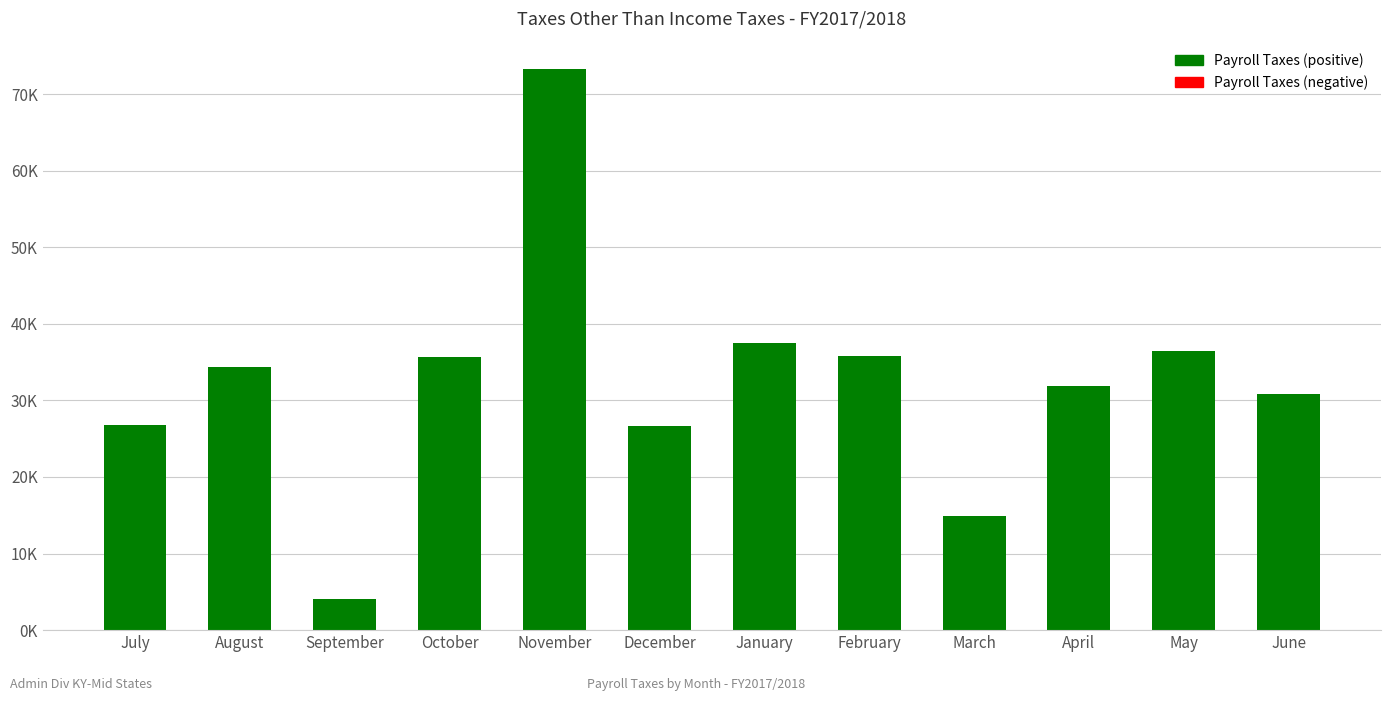

Does the chart contain stacked bars?

No